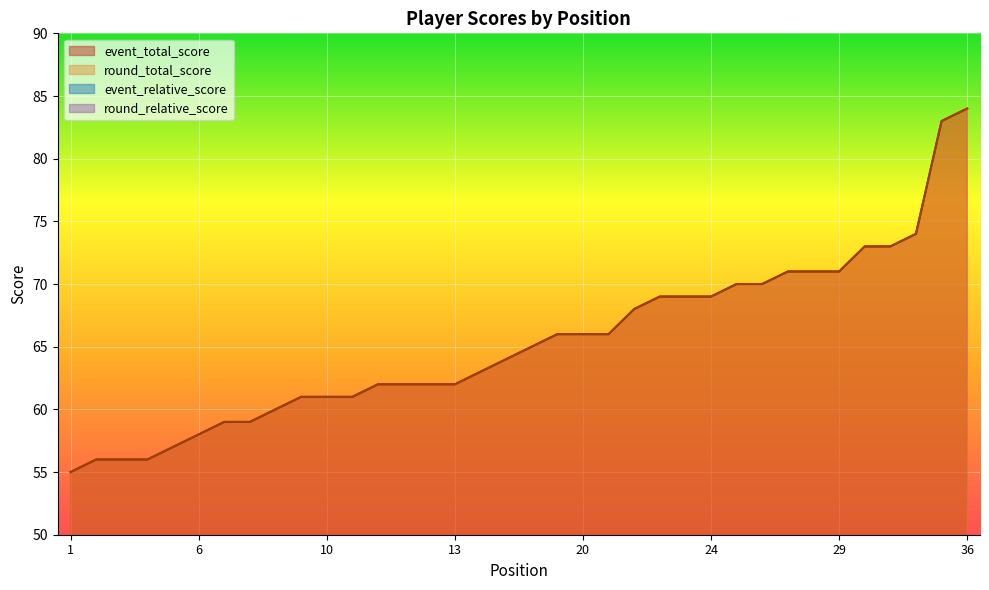

How many data points in round_total_score are above 11?

17